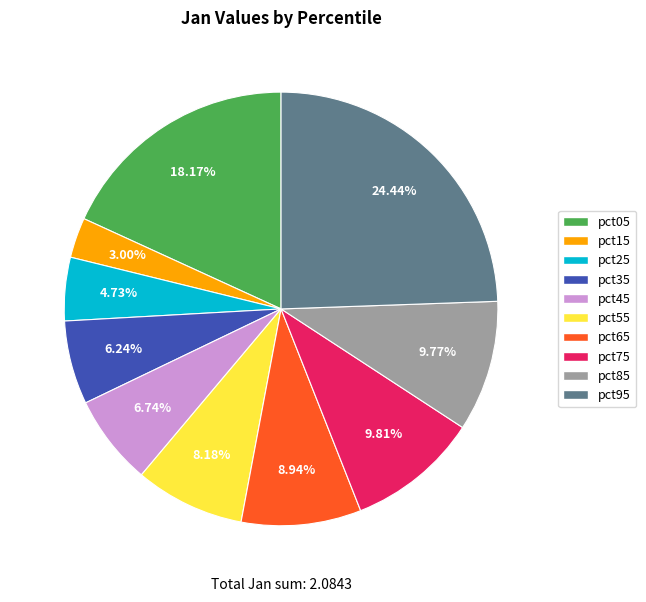

How many slices are in this pie chart?

10